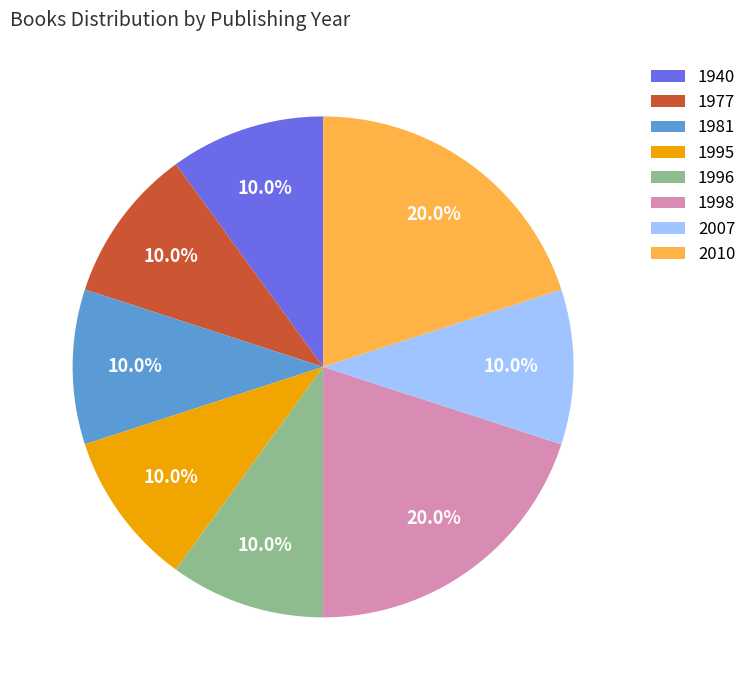

Is there a majority slice in this chart?

No